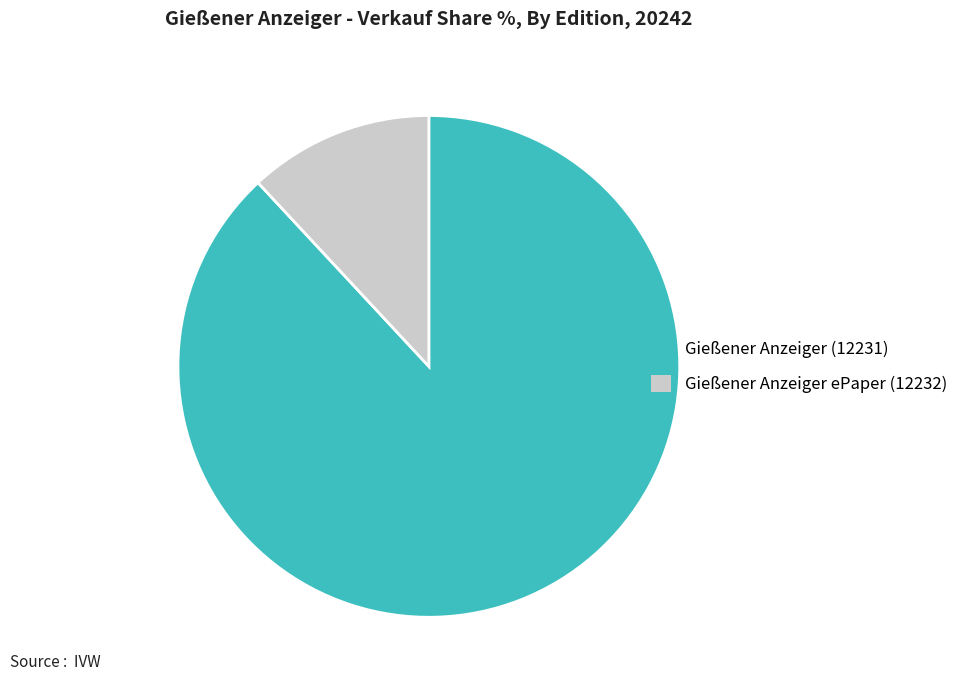

Approximately how many times larger is the value at Gießener Anzeiger (12231) compared to Gießener Anzeiger ePaper (12232)?

7.4